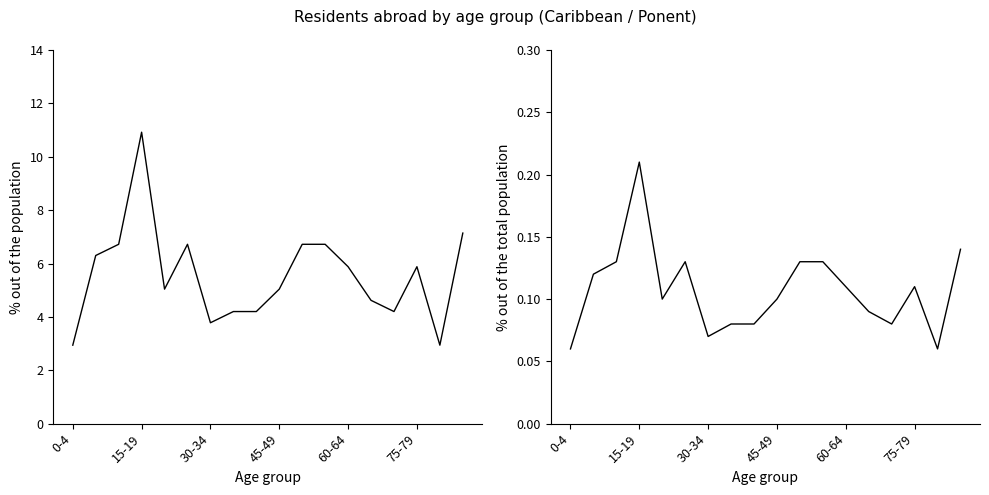

True or false: % out of the total population and % out of the population cross at least once.

False